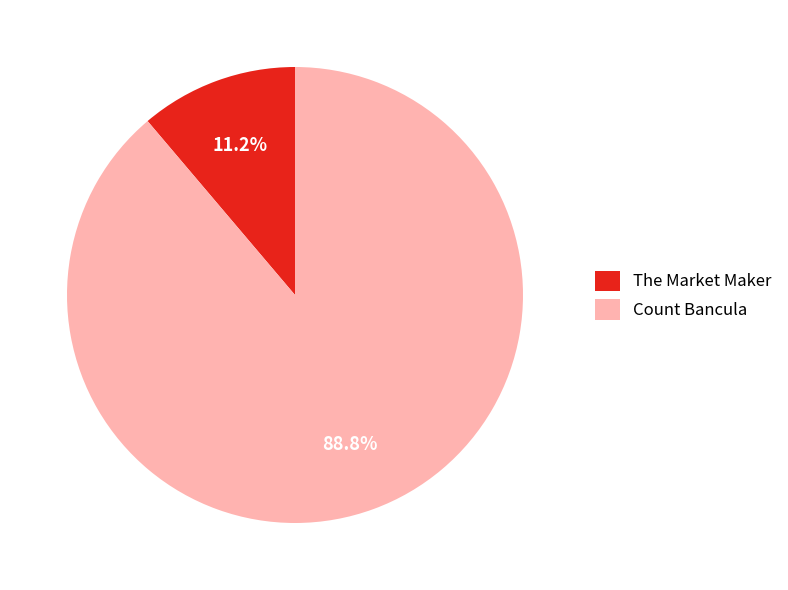

To the nearest percent, what is the difference between the largest and smallest slice percentages?

78%